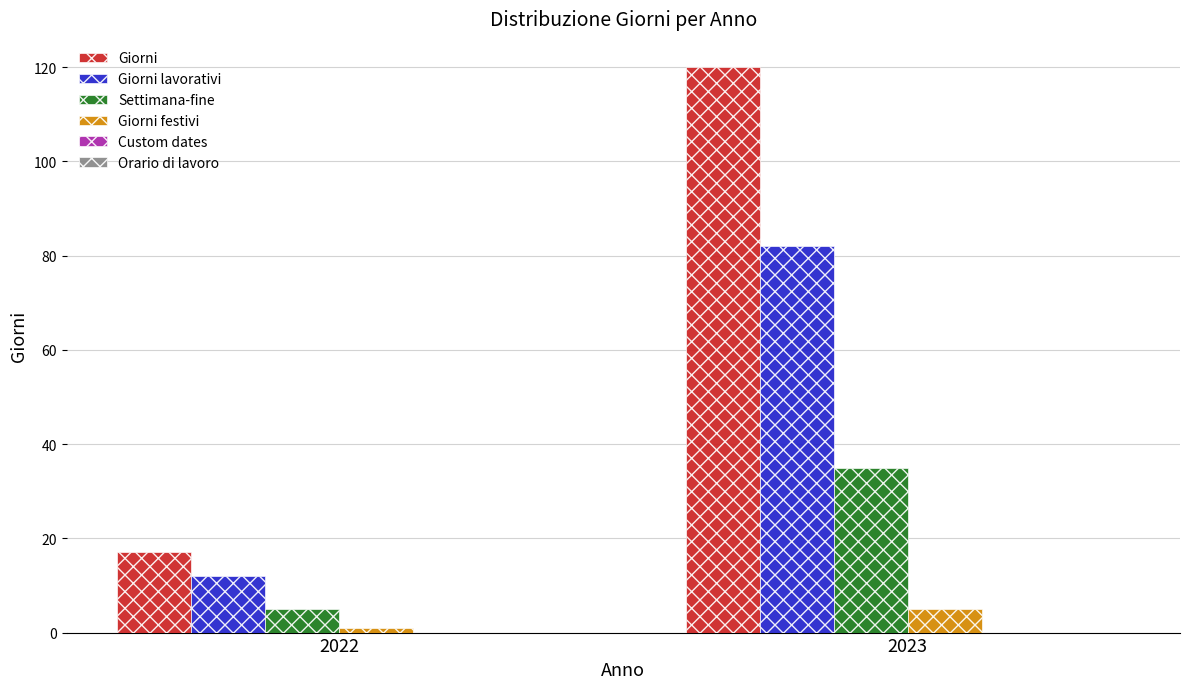

Is the value of Giorni lavorativi at 2023 greater than the value of Giorni festivi at 2022?

Yes